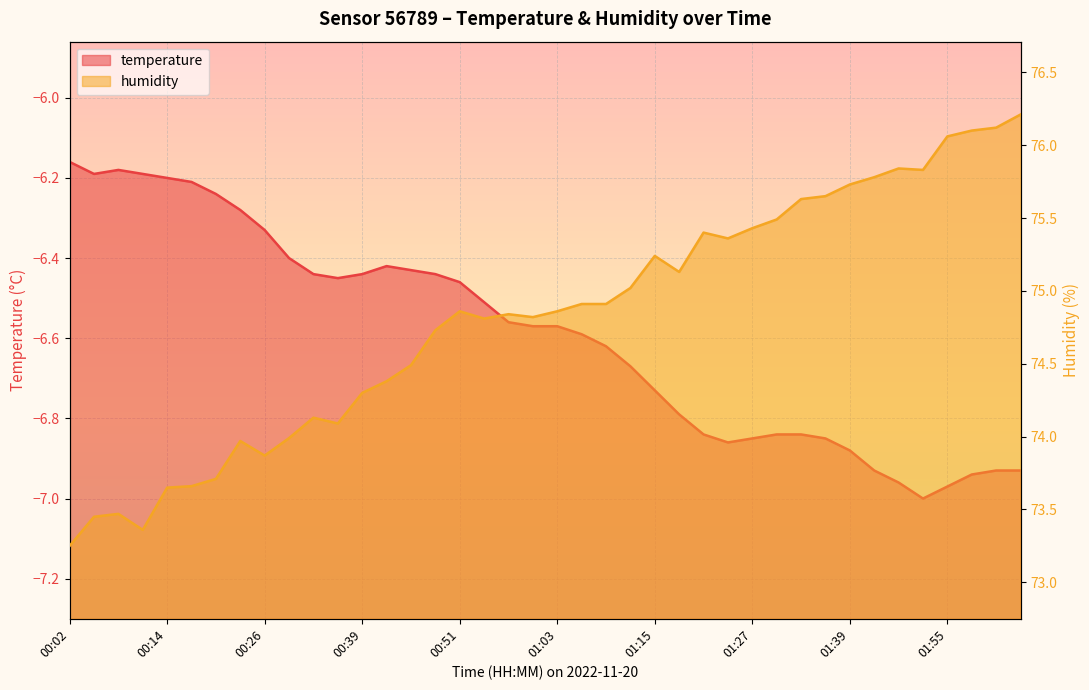

Where does the humidity series first go above 74?

00:32